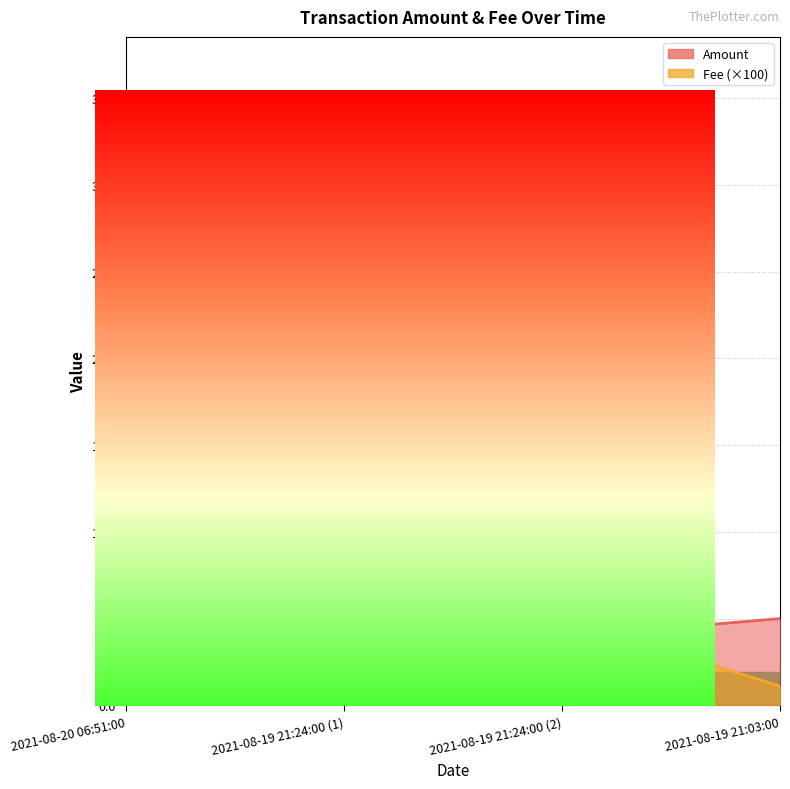

What is the value of the Amount point at the 3rd from the left?

4.0